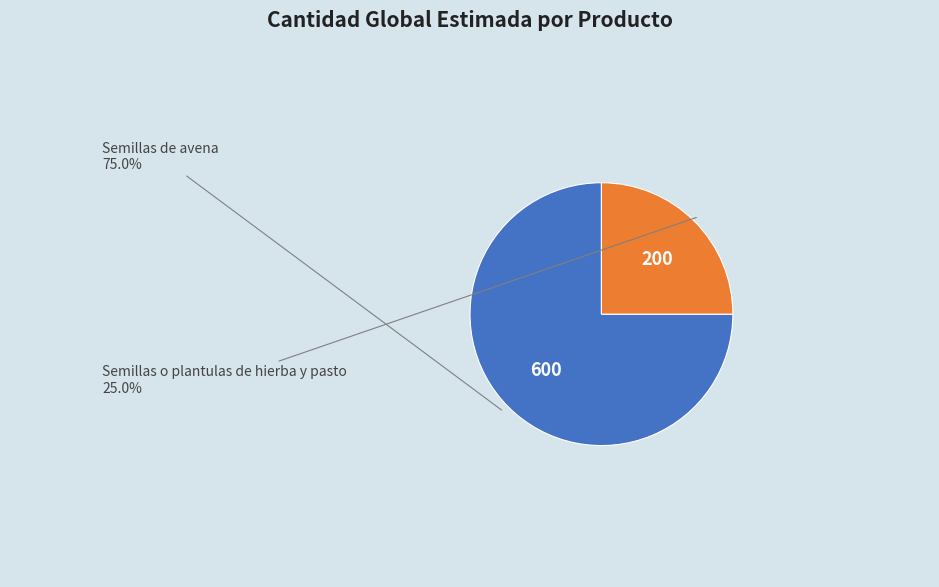

To the nearest percent, what is the difference between the largest and smallest slice percentages?

50%